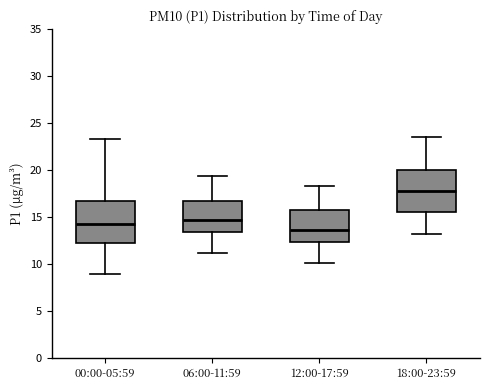

Reading left to right, read every box against the y-axis: the position of its median line, the range the box covers, and the ends of its whiskers. The values are not printed on the chart, so give them approximately, as read against the axis.

00:00-05:59: median 14.5, box 12.5 to 16.5, whiskers 9.0 to 23.5
06:00-11:59: median 14.5, box 13.5 to 16.5, whiskers 11.0 to 19.5
12:00-17:59: median 13.5, box 12.5 to 15.5, whiskers 10.0 to 18.5
18:00-23:59: median 18.0, box 15.5 to 20.0, whiskers 13.0 to 23.5